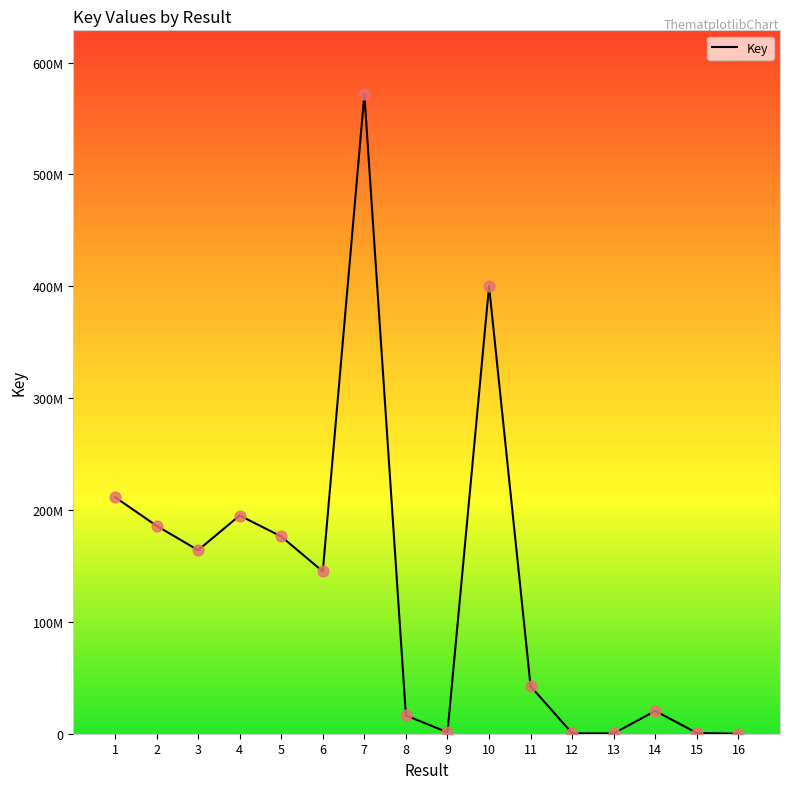

What is the change in value from 8 to 14?

+4007658